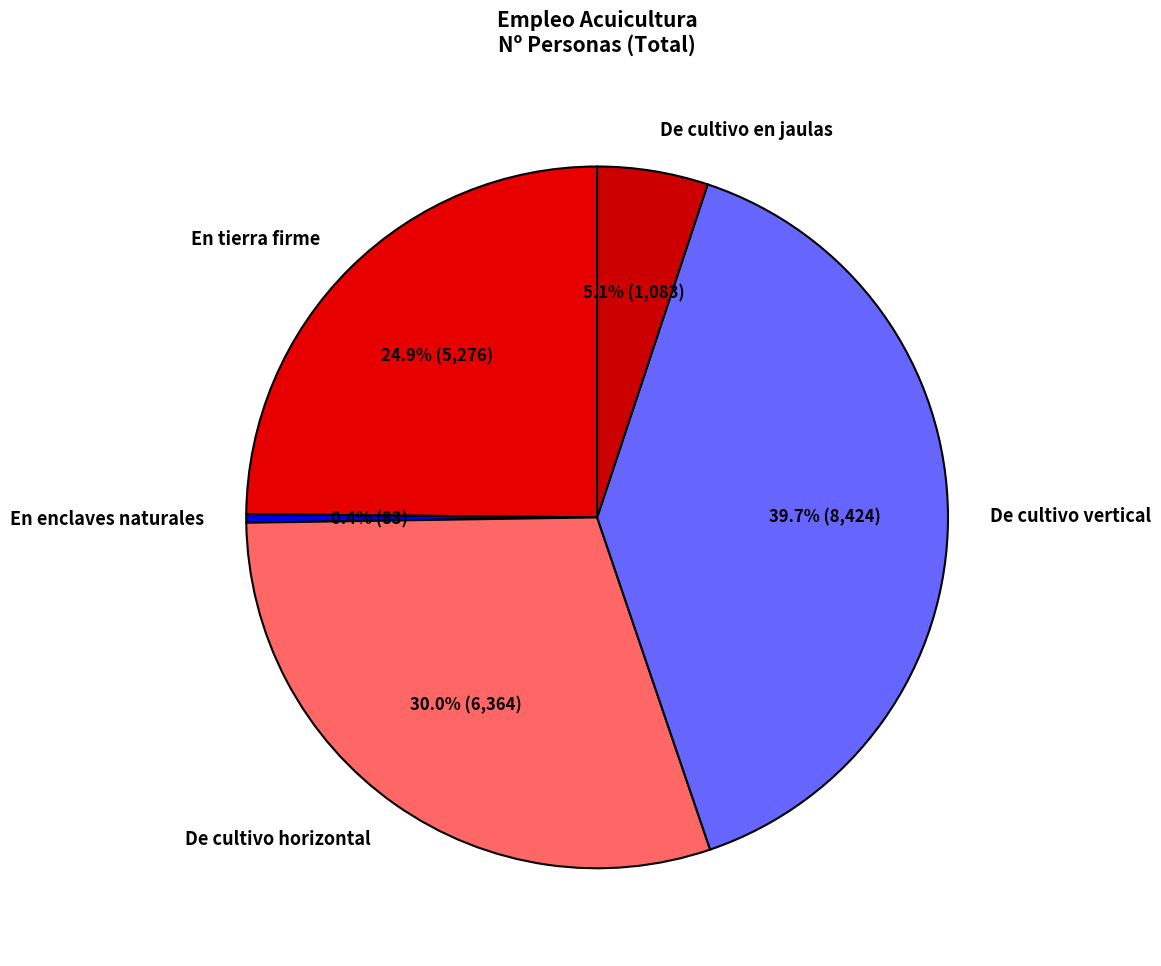

Approximately how many times larger is the value at De cultivo horizontal compared to En enclaves naturales?

76.9